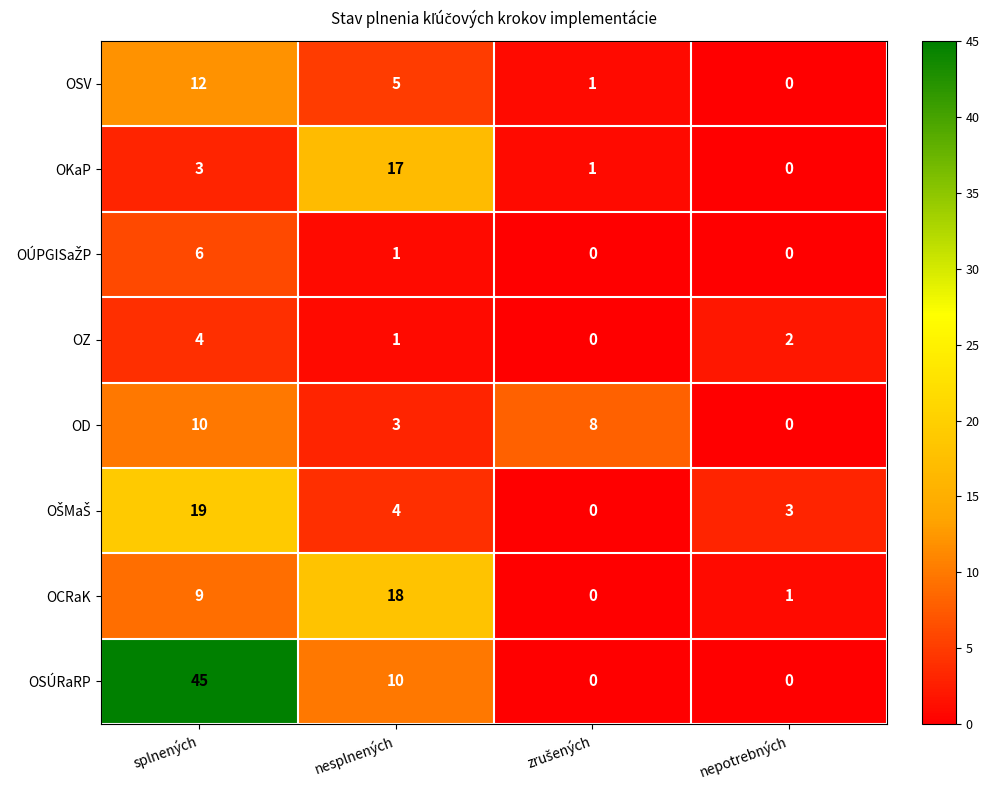

What is the sum of all OD values?

21